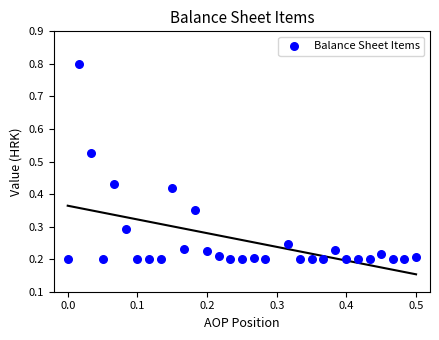

What is the range of Y values (max minus min)?

0.6